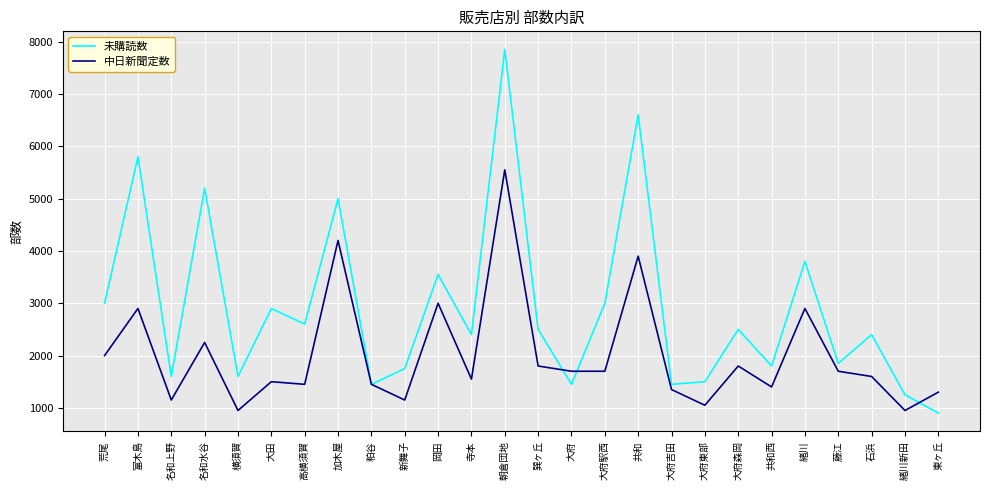

Rank the series by their maximum value, from highest to lowest.

未購読数, 中日新聞定数